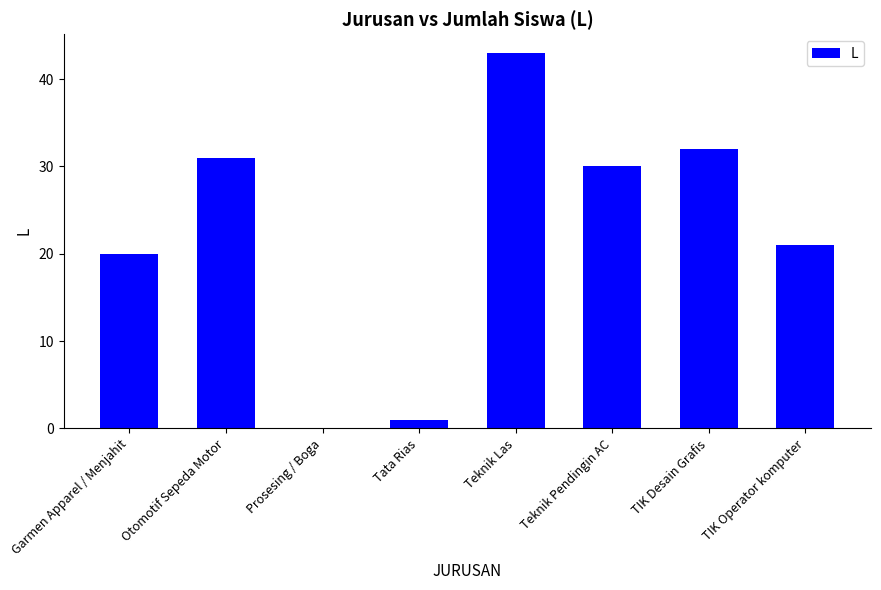

What is the greatest value displayed?

43